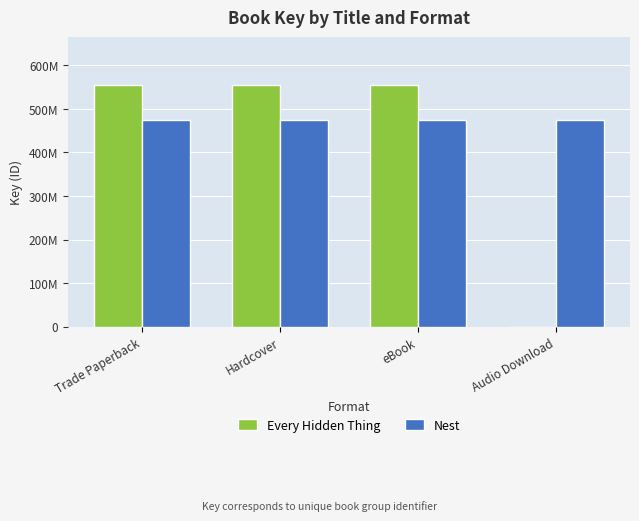

What are all the series names shown in the legend?

Every Hidden Thing, Nest